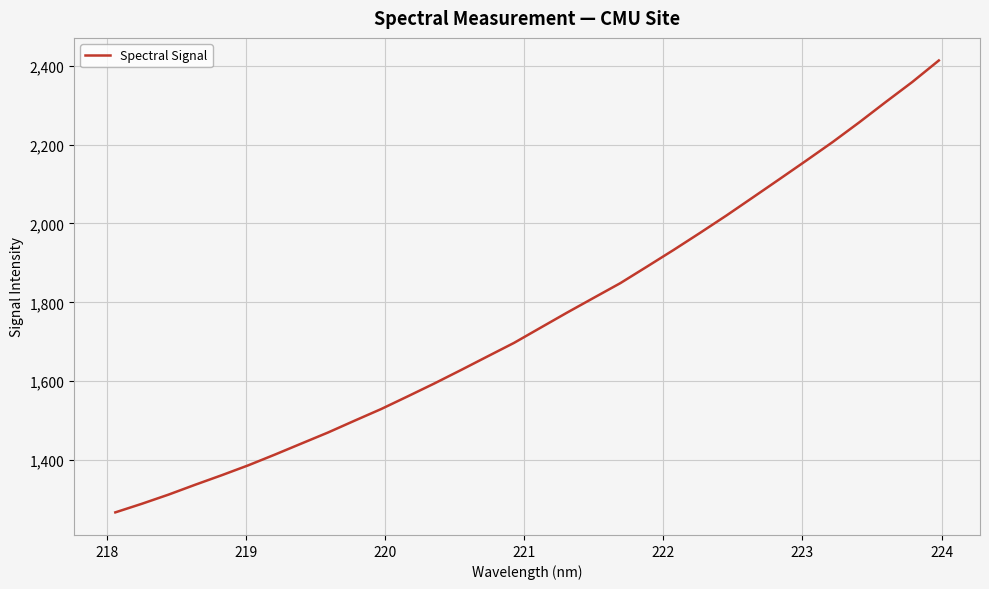

Is this an area chart (filled region under the line)?

No